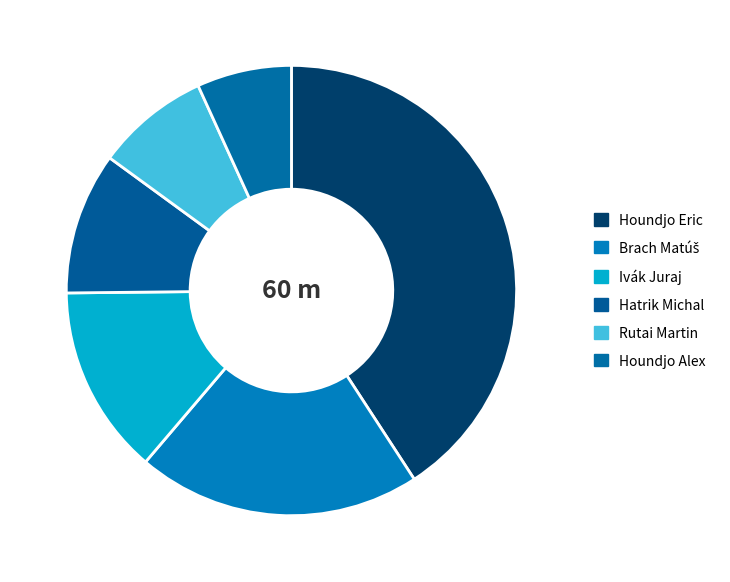

Between Rutai Martin and Houndjo Alex, which is larger?

Rutai Martin